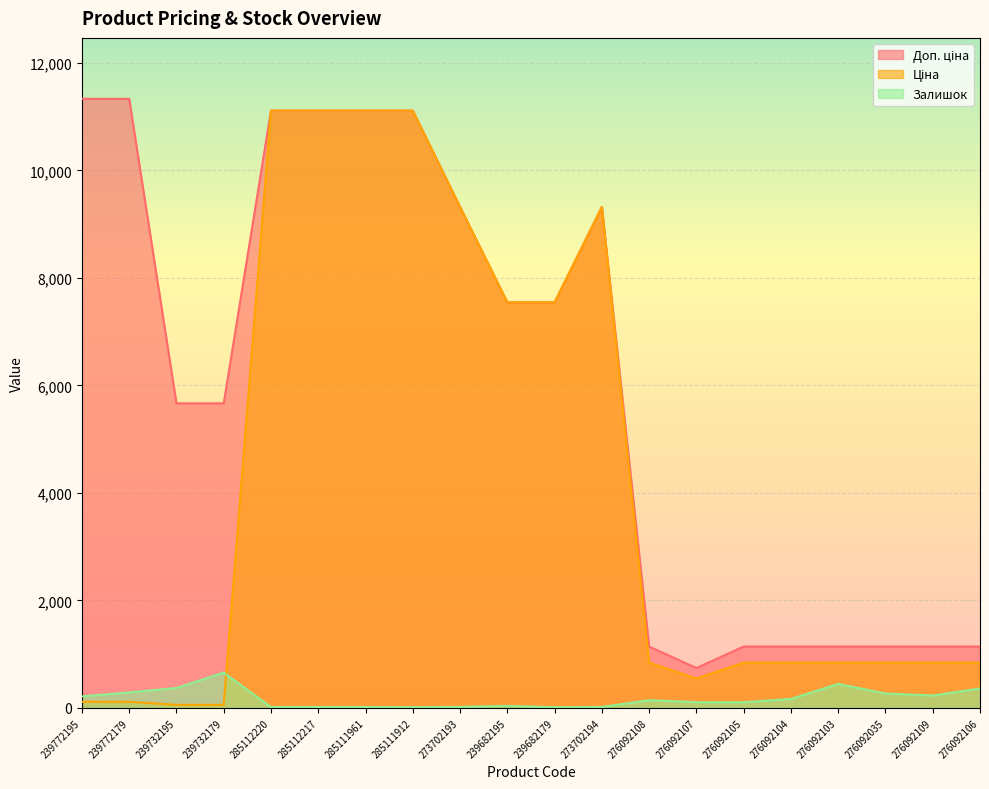

Which series changed the most between 239732195 and 276092108?

Доп. ціна